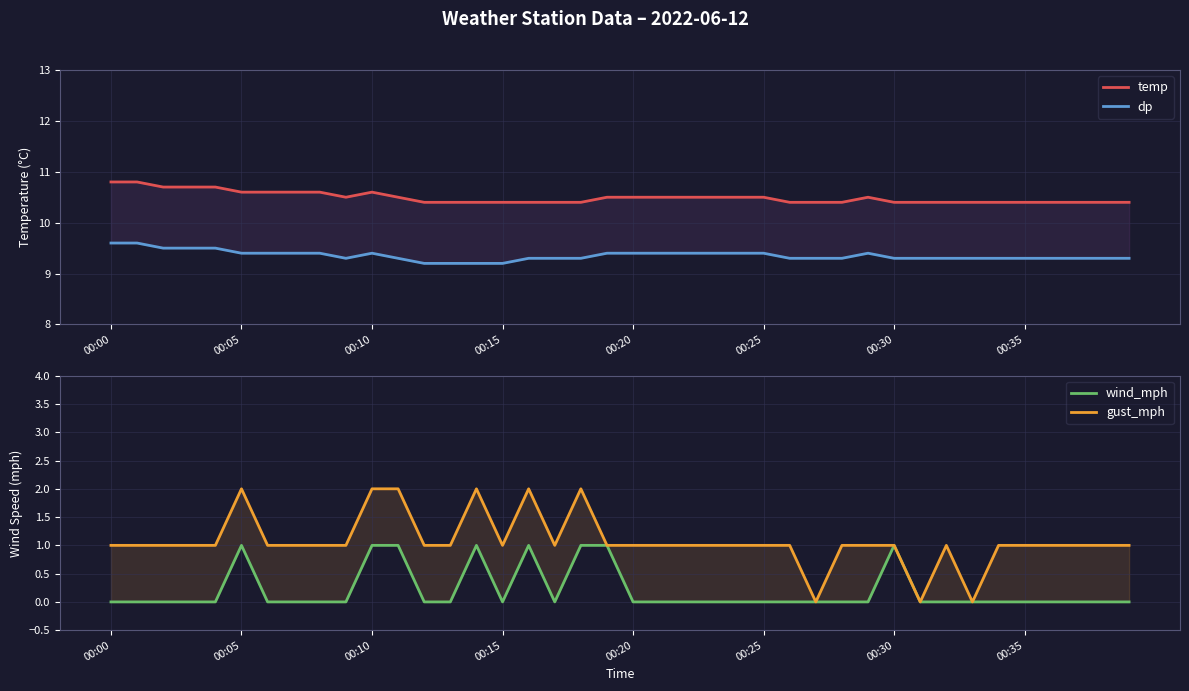

Between 19 and 00:35, which is larger?

00:35